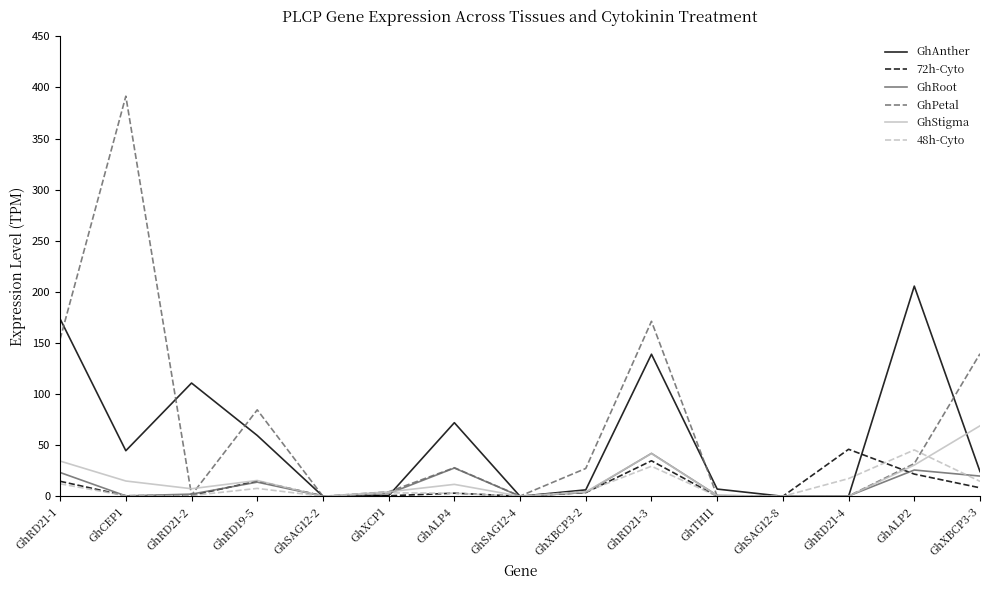

After their last crossing, which series has the higher values: 72h-Cyto or GhAnther?

GhAnther